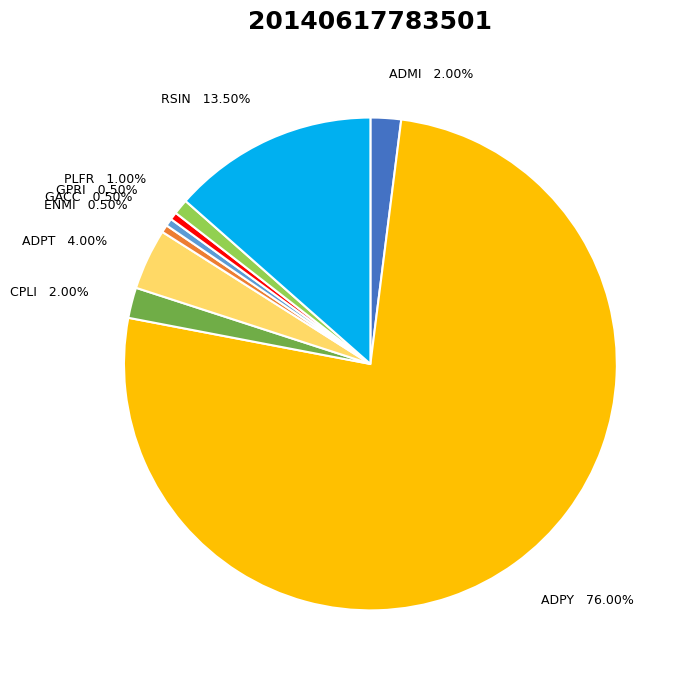

Is the sum of GPRI and ADPT greater than half?

No